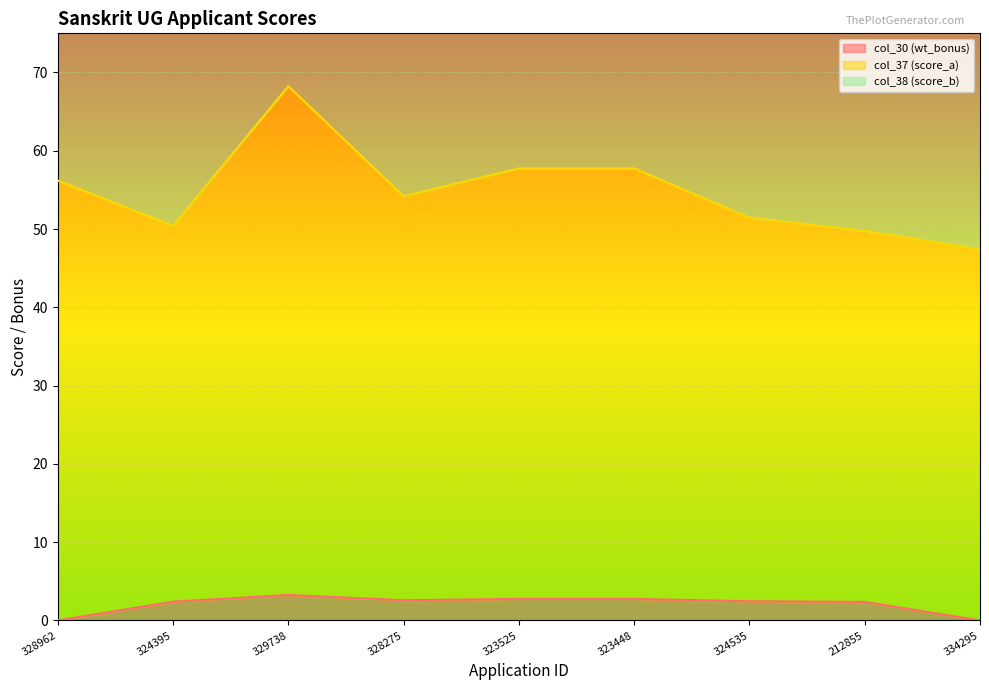

True or false: col_37 (score_a) and col_30 (wt_bonus) cross at least once.

False